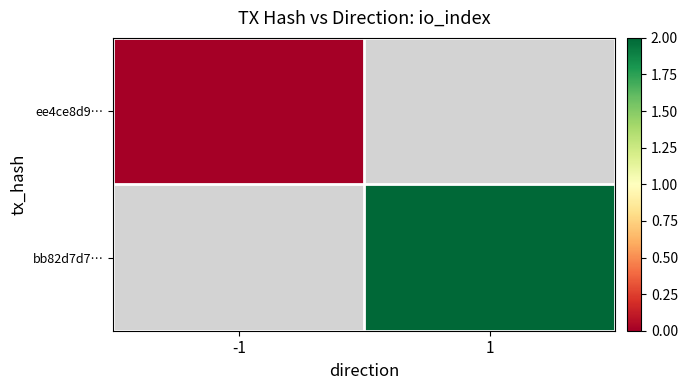

True or false: bb82d7d7… has a value of 2.0 at 1.

True